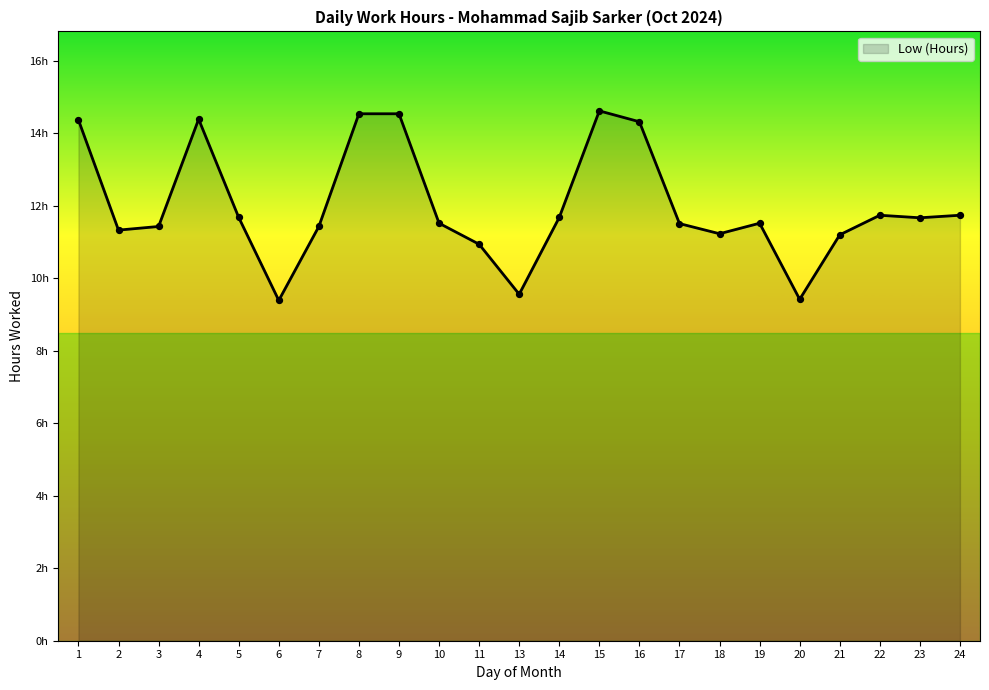

What is the change in value from 13 to 16?

+4.8